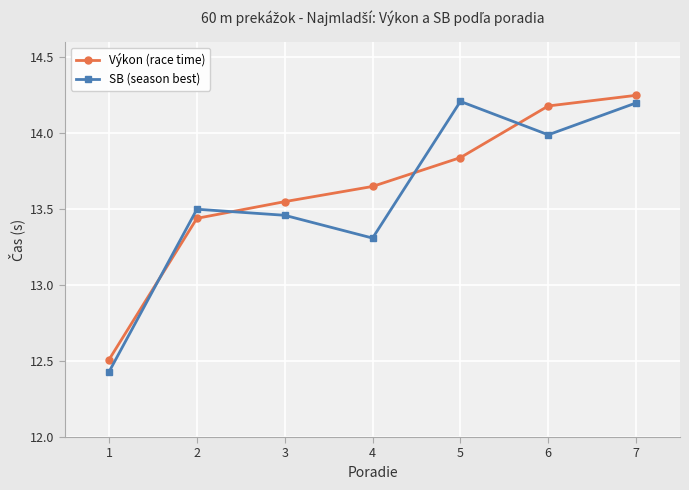

What is the difference between the SB (season best) values at 7 and 2?

0.7